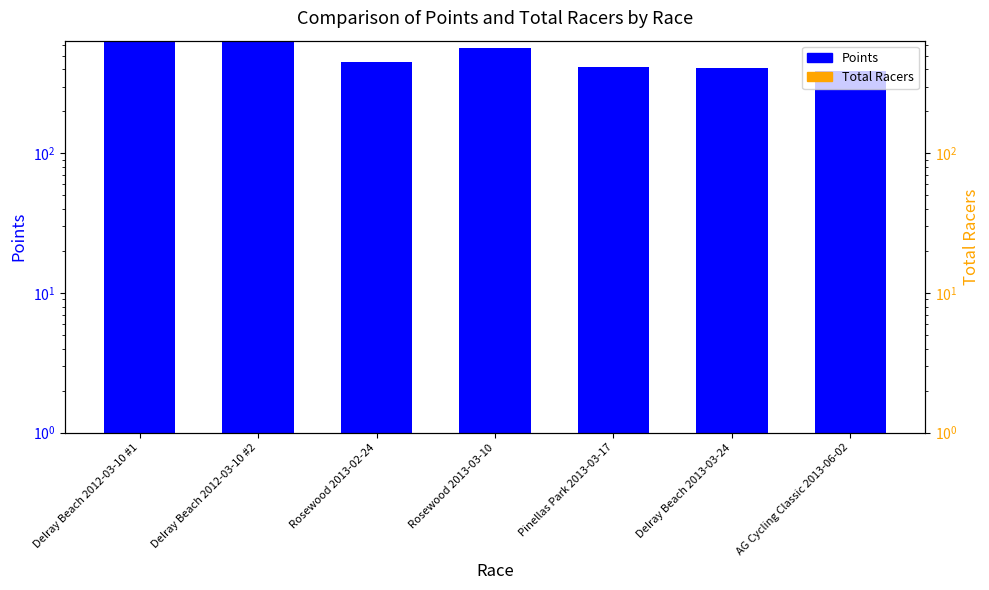

Which category has the lowest value across all series?

Rosewood 2013-03-10